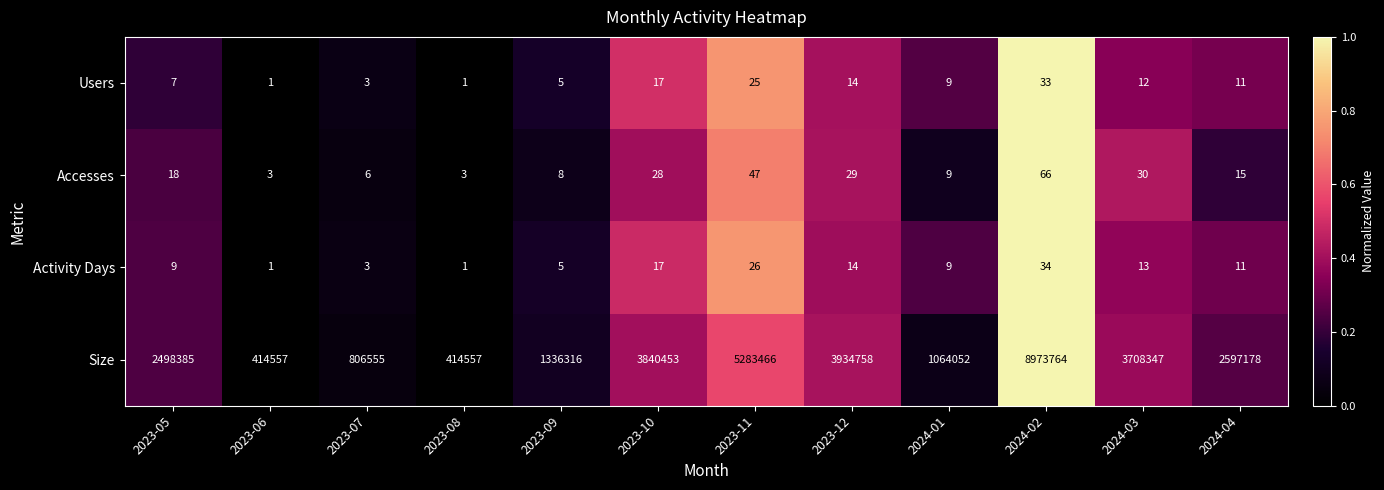

The Users series shows 12 at 2024-03. True or false?

True